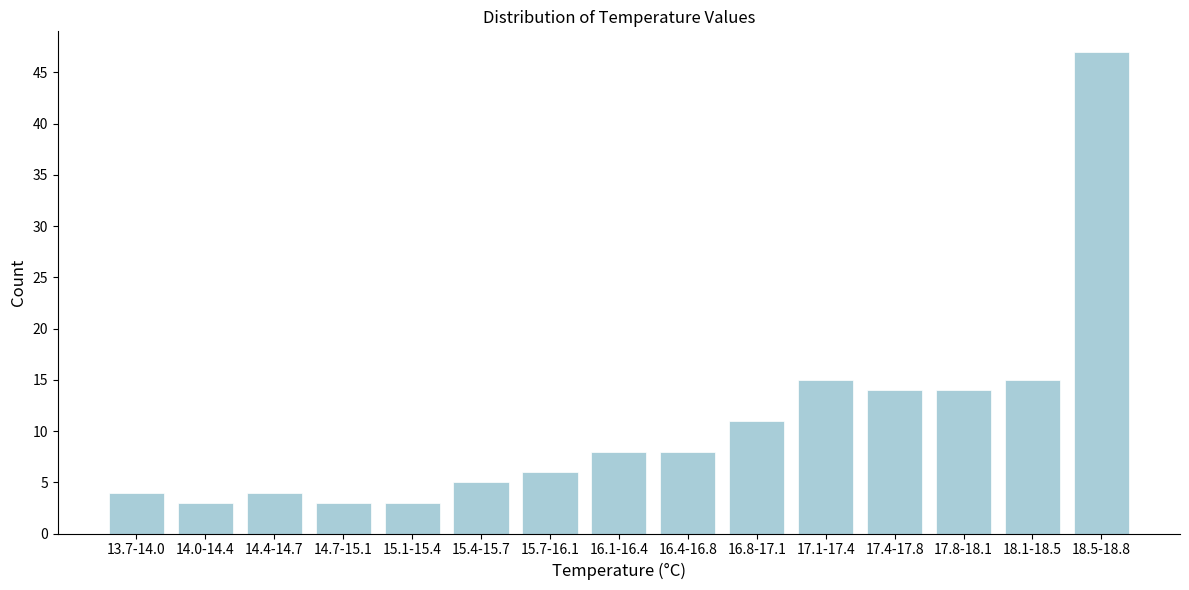

Reading right to left, transcribe all the data shown in this chart.

18.5-18.8=47	18.1-18.5=15	17.8-18.1=14	17.4-17.8=14	17.1-17.4=15	16.8-17.1=11	16.4-16.8=8	16.1-16.4=8	15.7-16.1=6	15.4-15.7=5	15.1-15.4=3	14.7-15.1=3	14.4-14.7=4	14.0-14.4=3	13.7-14.0=4